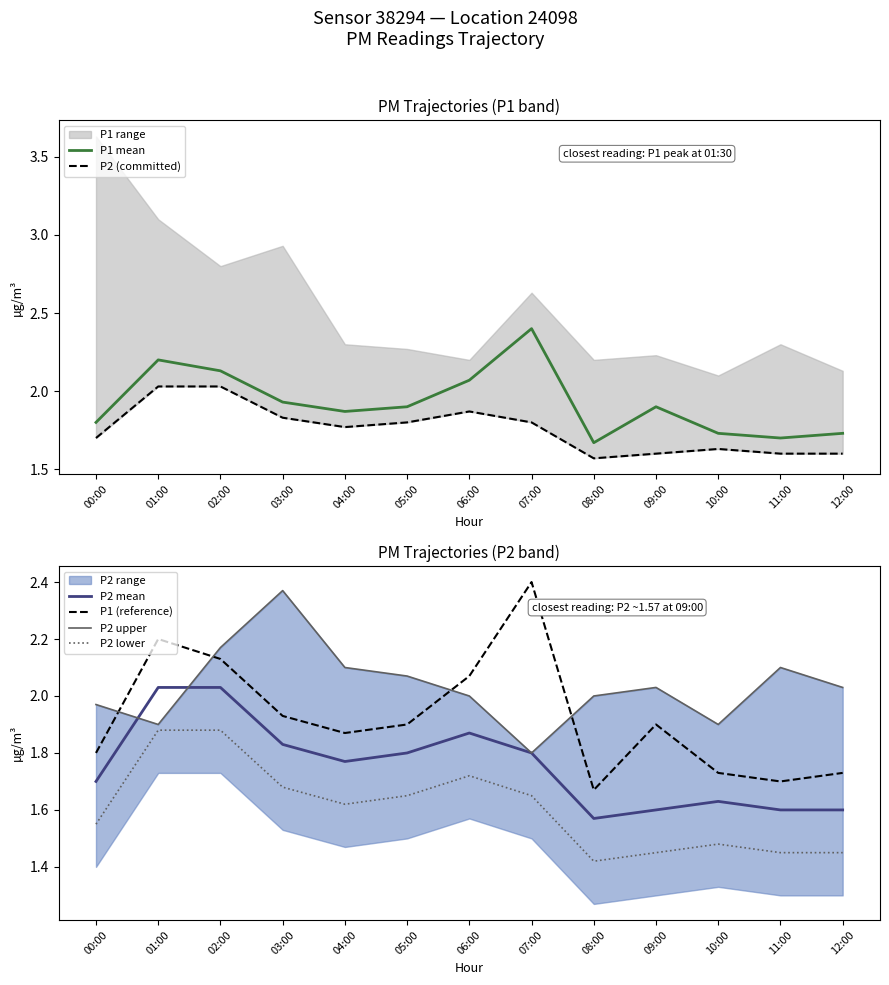

What is the value of the P2 upper point at the 1st from the left?

2.0